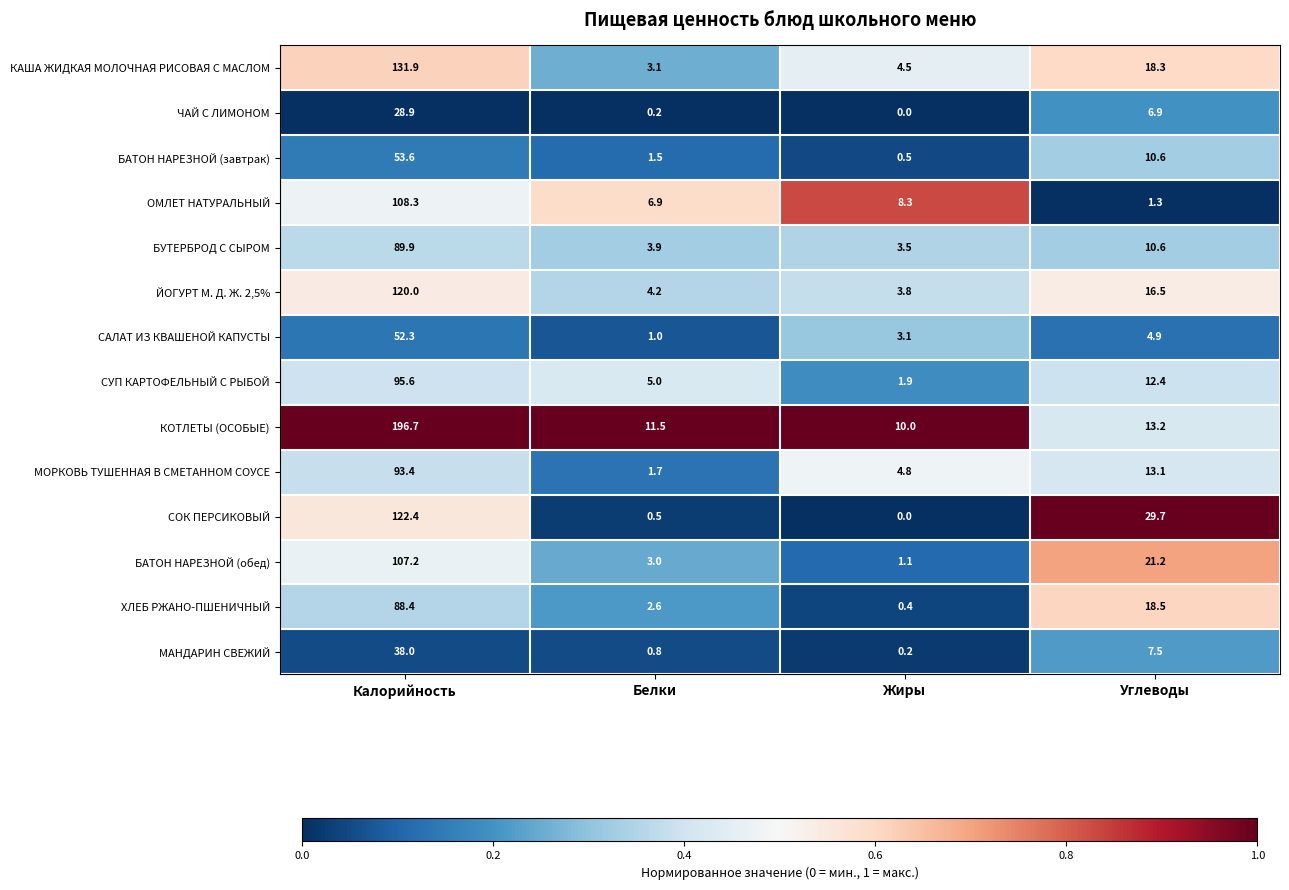

Is the value of ХЛЕБ РЖАНО-ПШЕНИЧНЫЙ at Жиры greater than the value of БУТЕРБРОД С СЫРОМ at Калорийность?

No